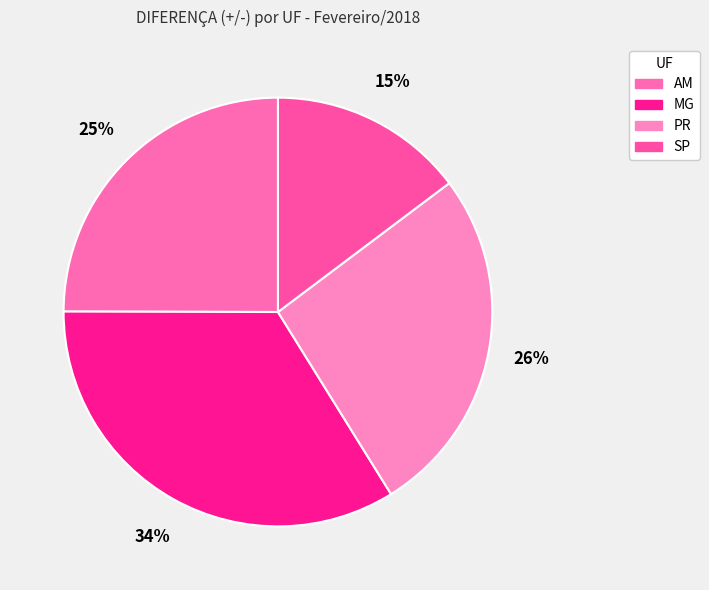

What is the change in value from AM to SP?

-2440.7